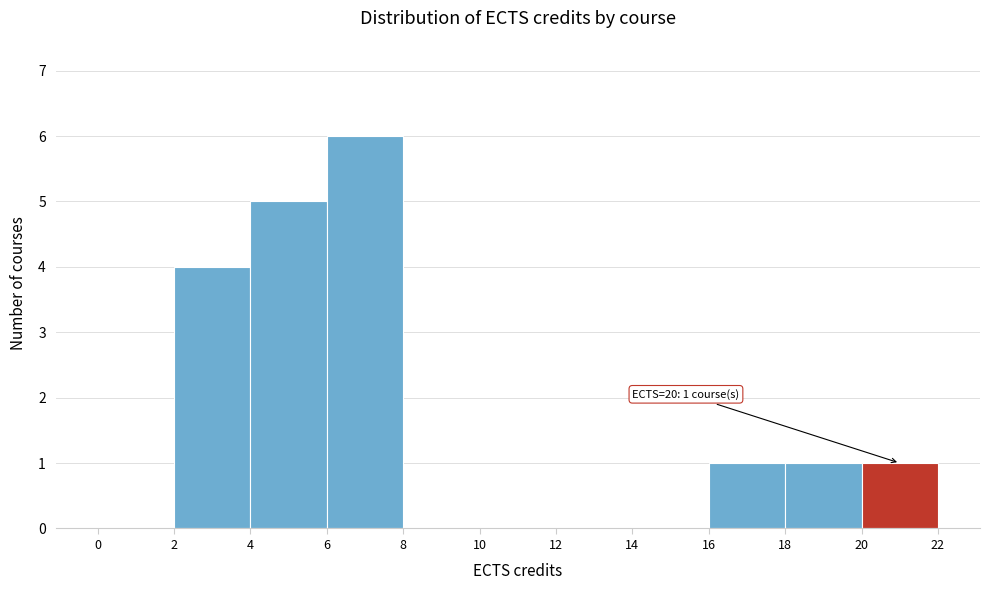

Over which range of the x-axis is the bar tallest?

6 to 8